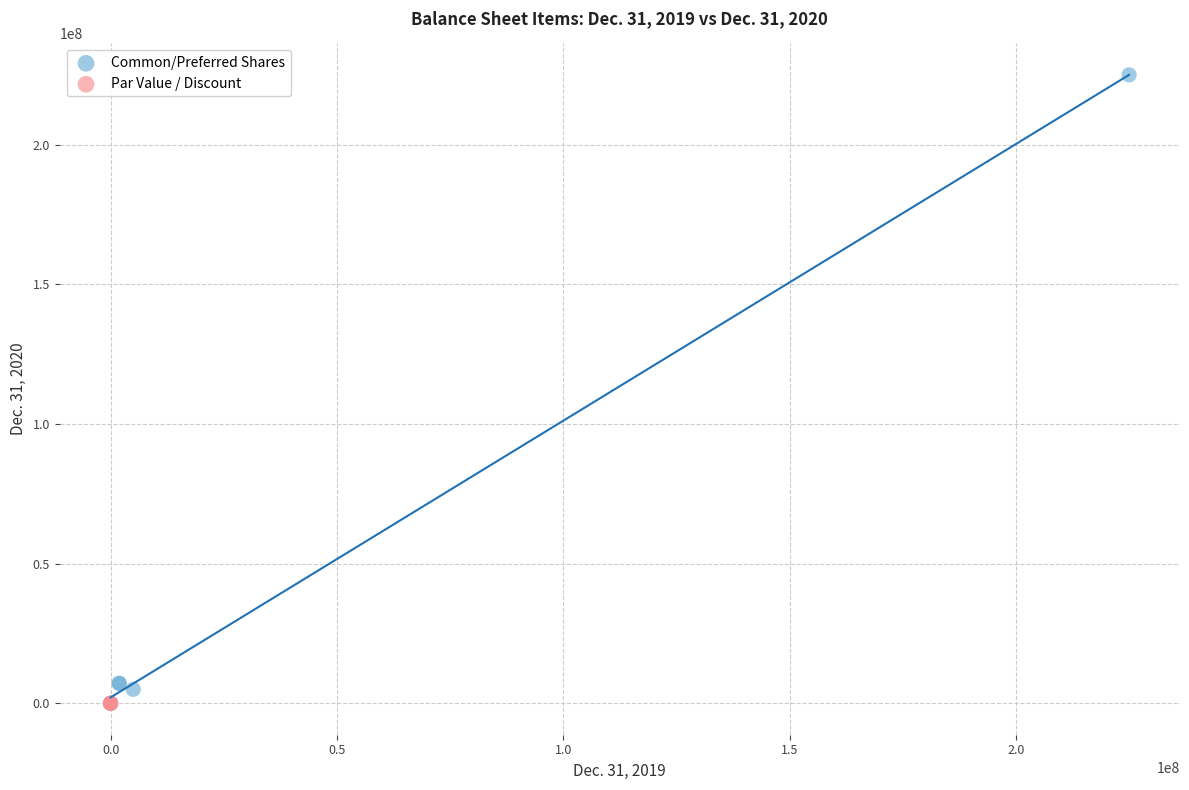

Which series has the largest Y range (max minus min)?

Common/Preferred Shares